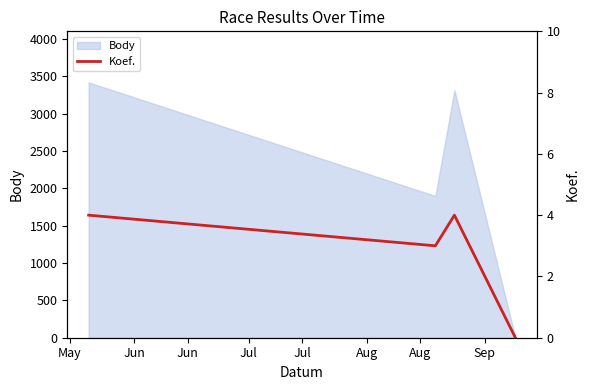

Reading right to left, what are all the values shown in this chart?

0	4	3	4